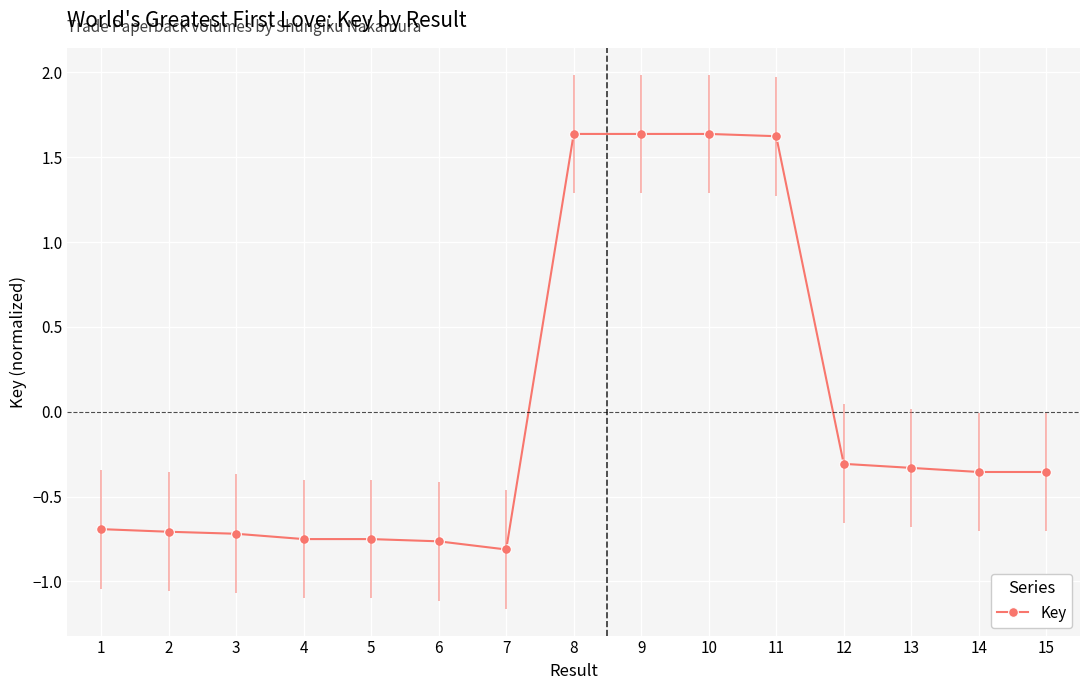

What is the change in value from 2 to 15?

+0.4